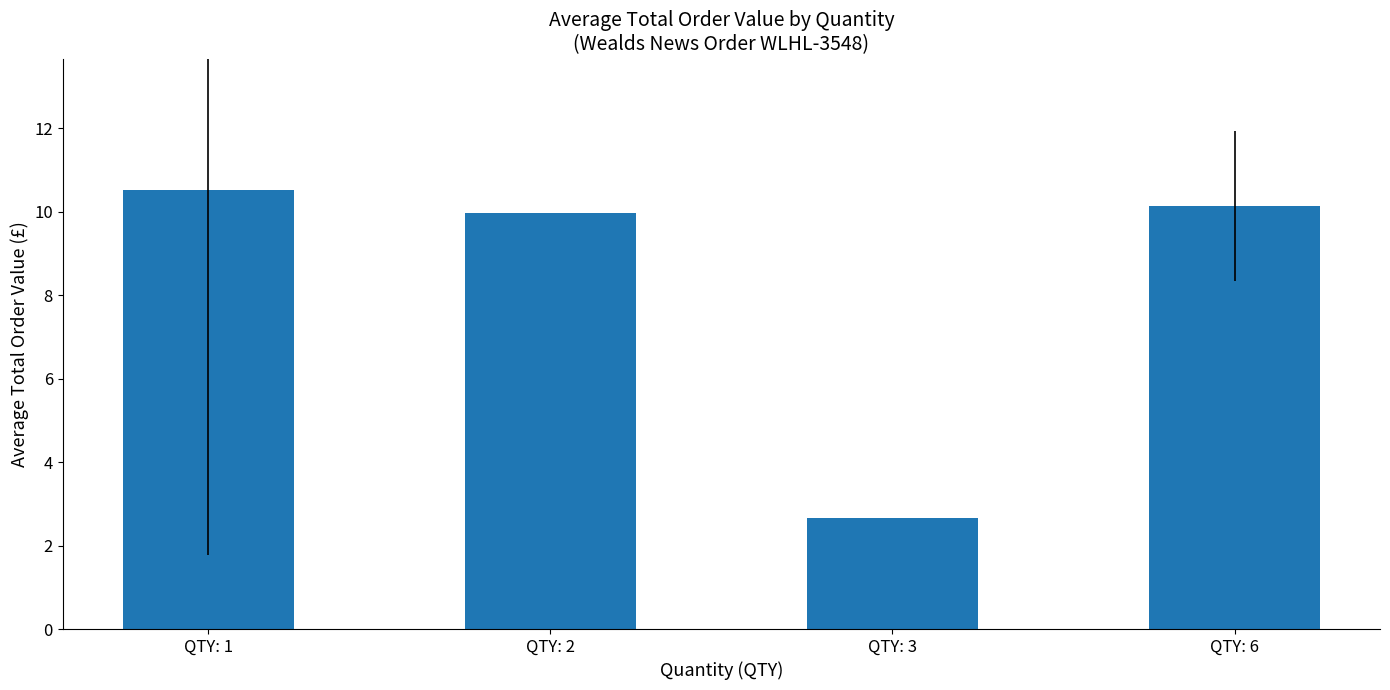

What is the greatest value displayed?

10.5